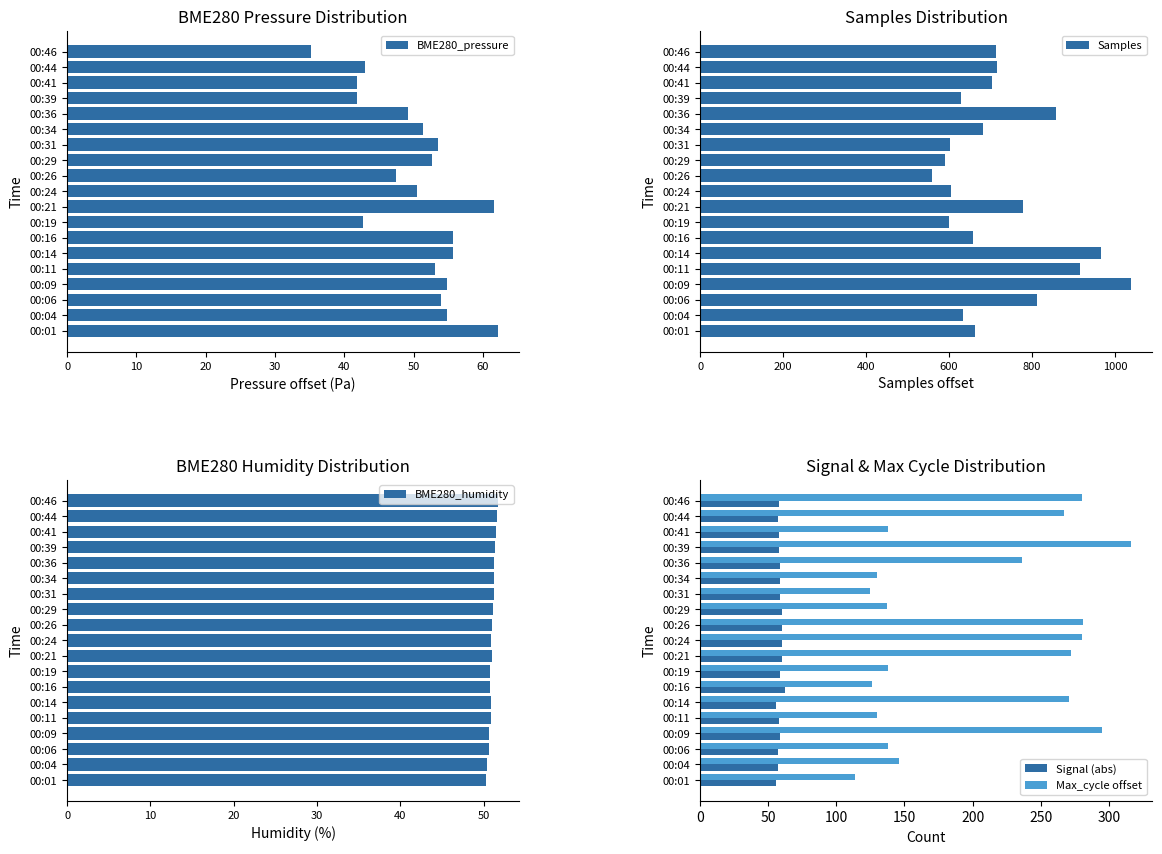

What is the minimum value shown in the chart?

35.2